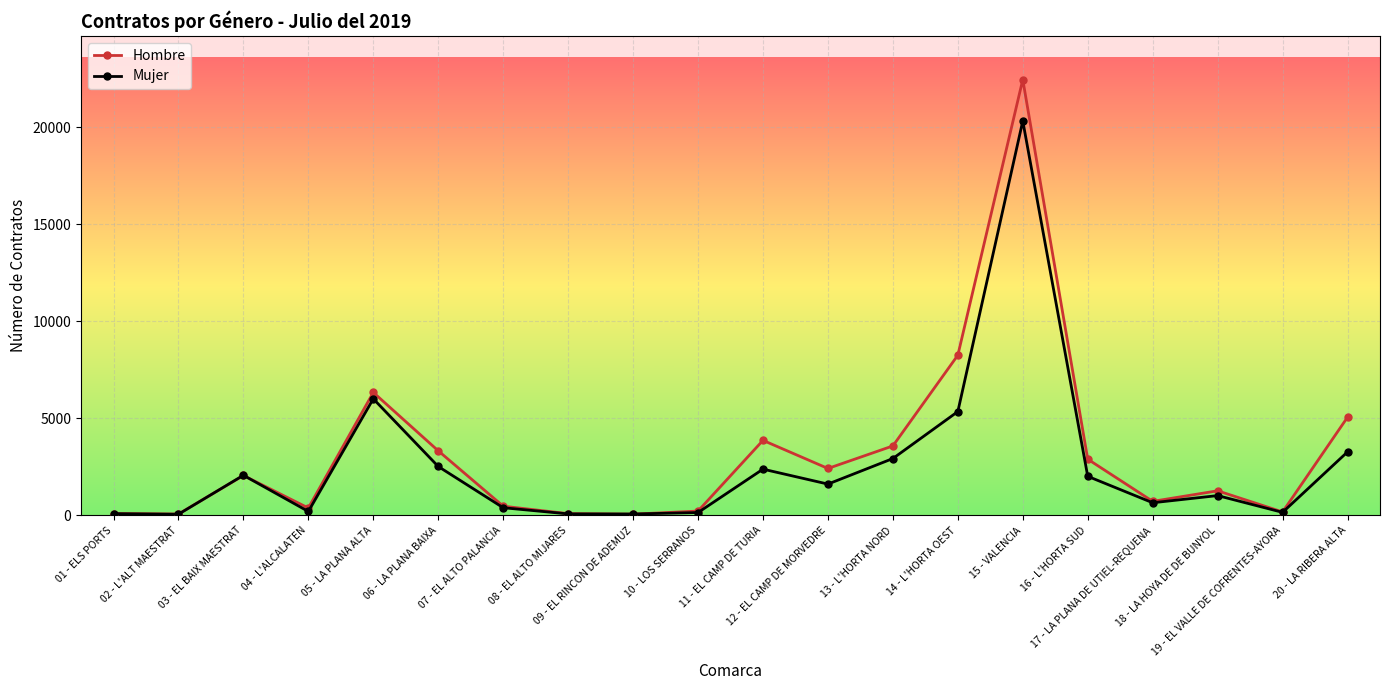

What are all the series names shown in the legend?

Hombre, Mujer